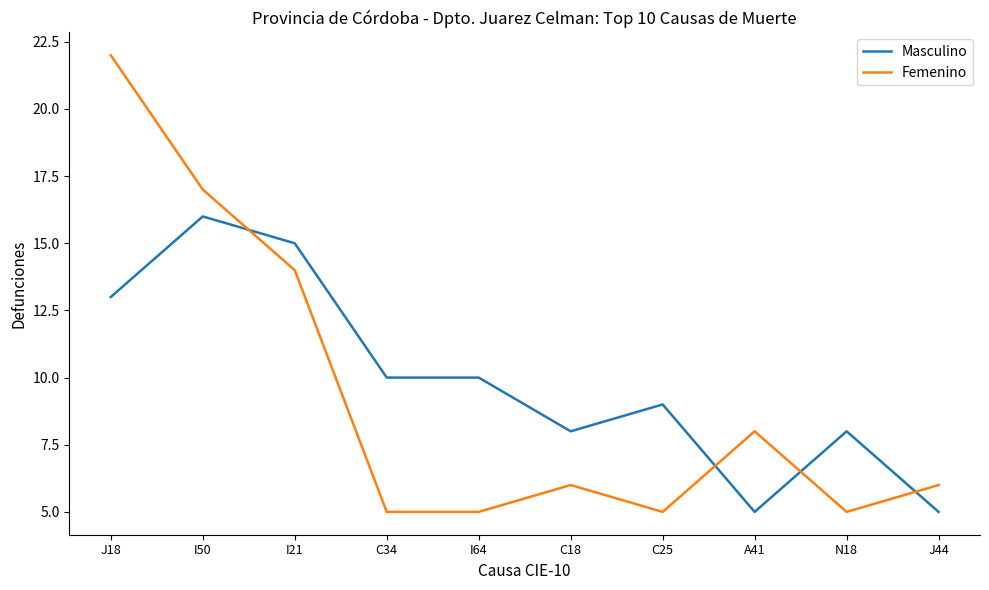

What is the total value across all series at C18?

14